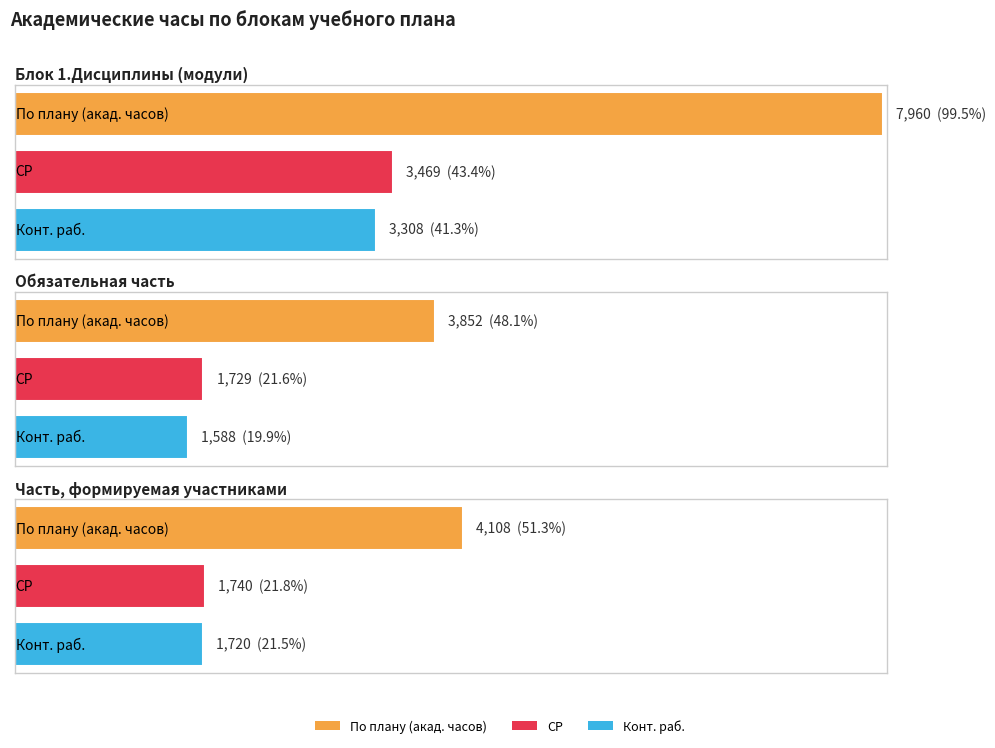

Which series has the largest range (max minus min)?

По плану (акад. часов)